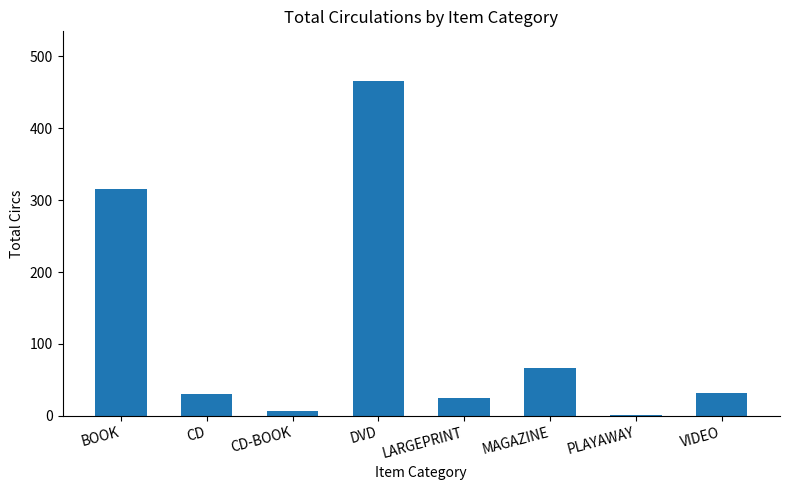

Is it true that the value at BOOK is 566?

False